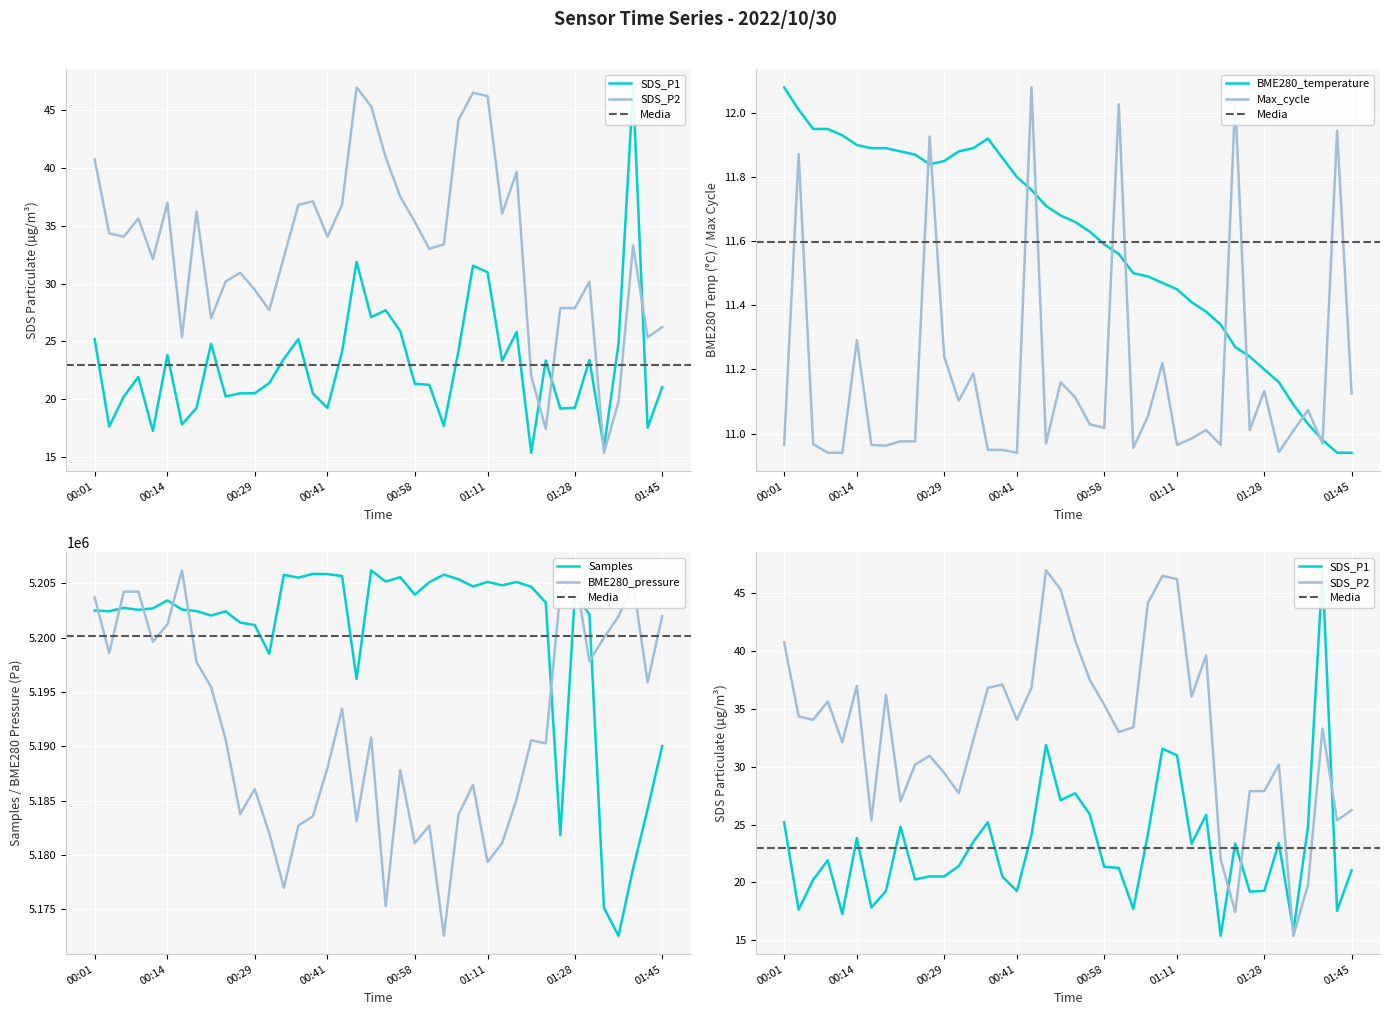

Which label corresponds to the largest value in the chart?

00:16